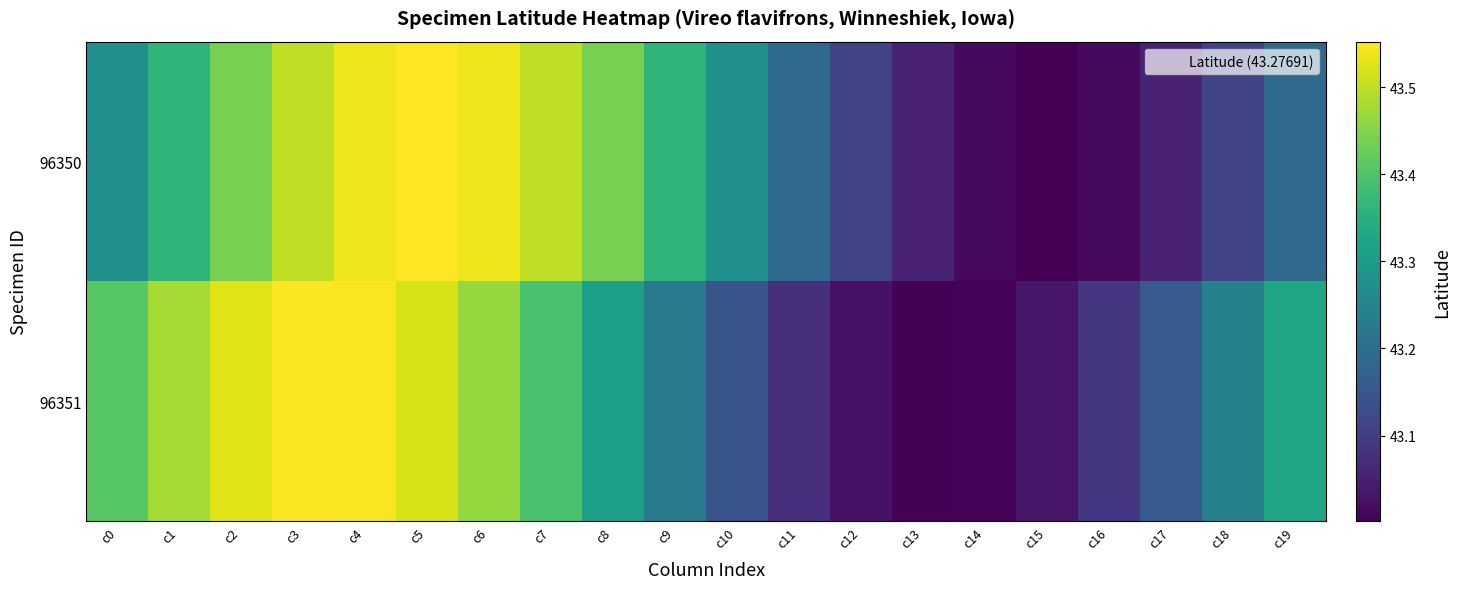

Count the number of data series in this chart.

2